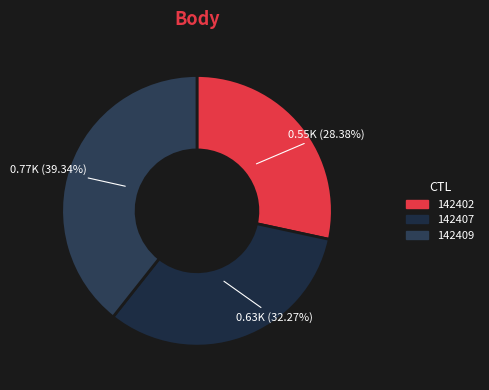

How many slices are in this pie chart?

3